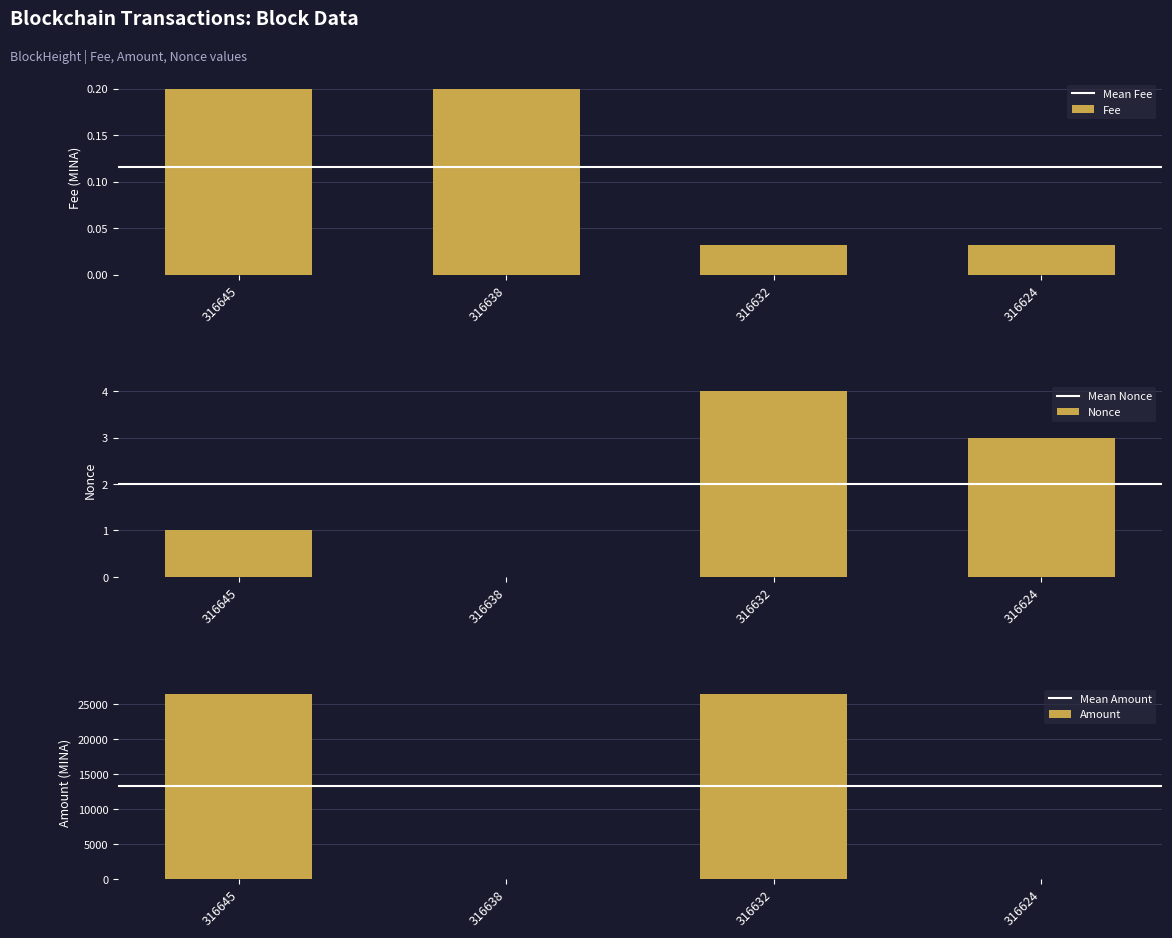

Does the chart contain any negative values?

No